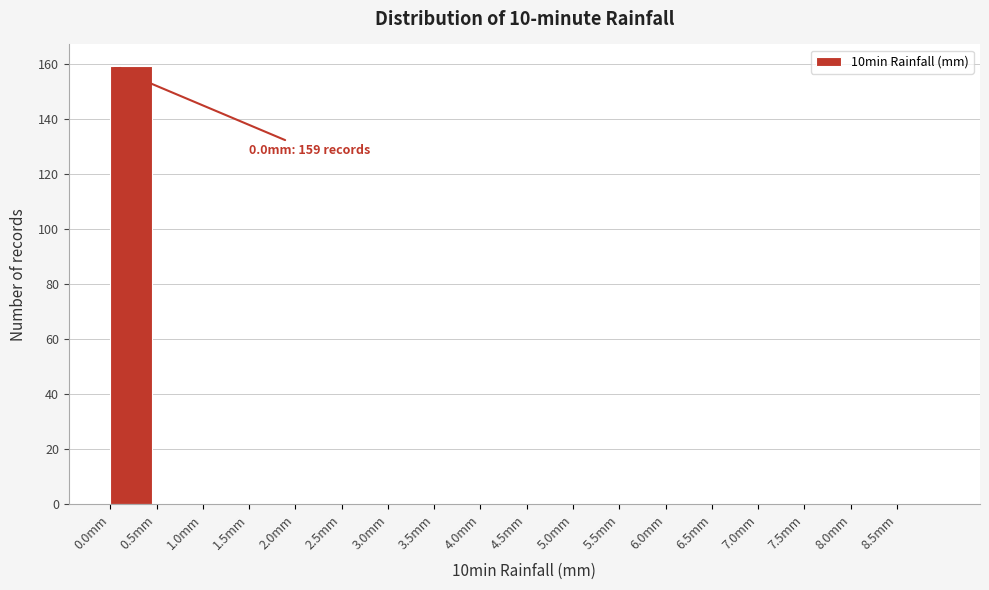

Over which range of the x-axis is the bar tallest?

0.0 to 0.5